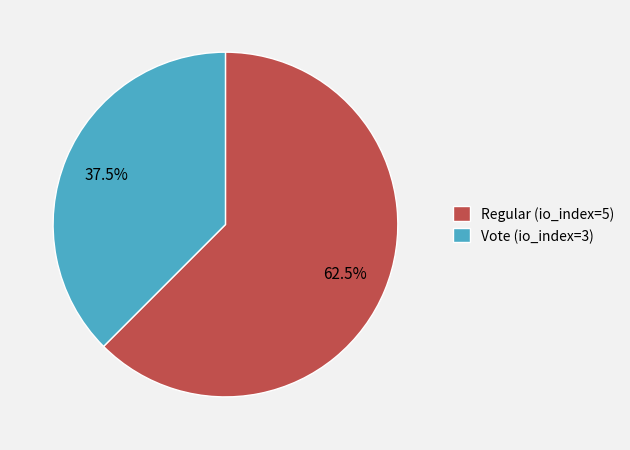

To the nearest percent, what is the combined percentage of Regular (io_index=5) and Vote (io_index=3)?

100%